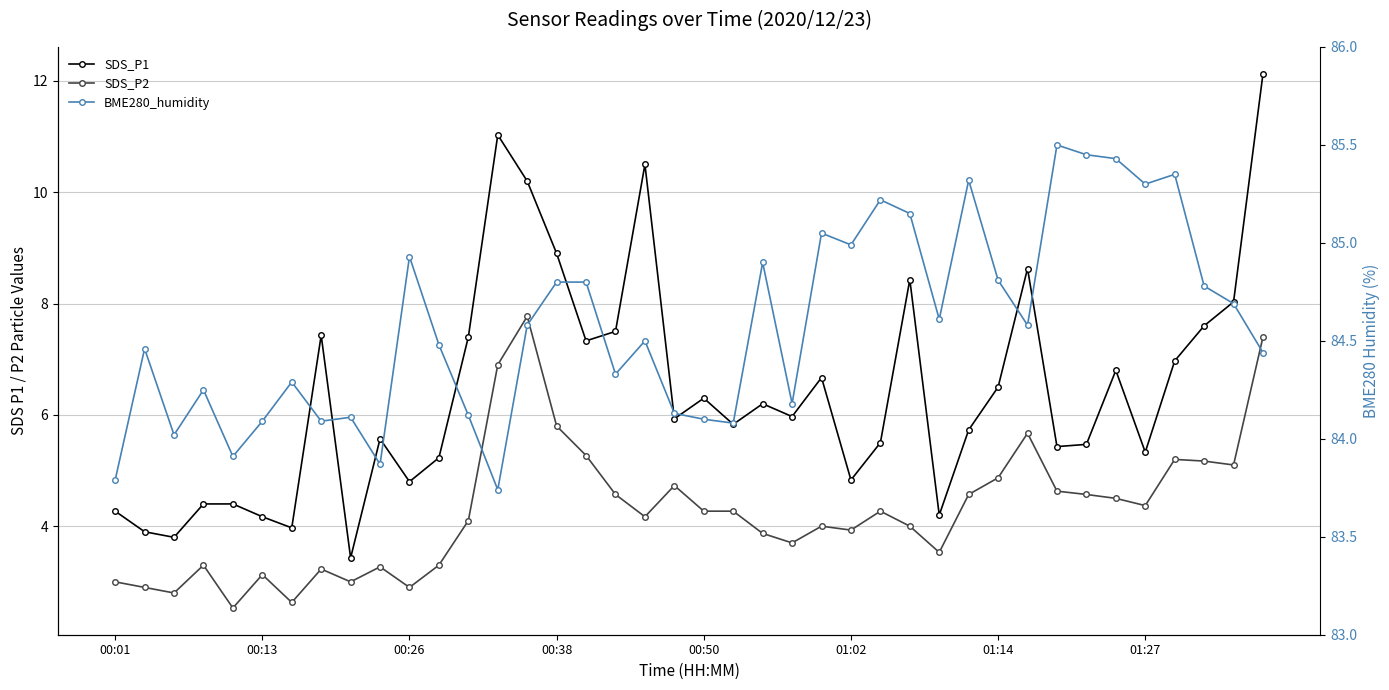

At 00:26, list the series in order from smallest to largest.

SDS_P2, SDS_P1, BME280_humidity